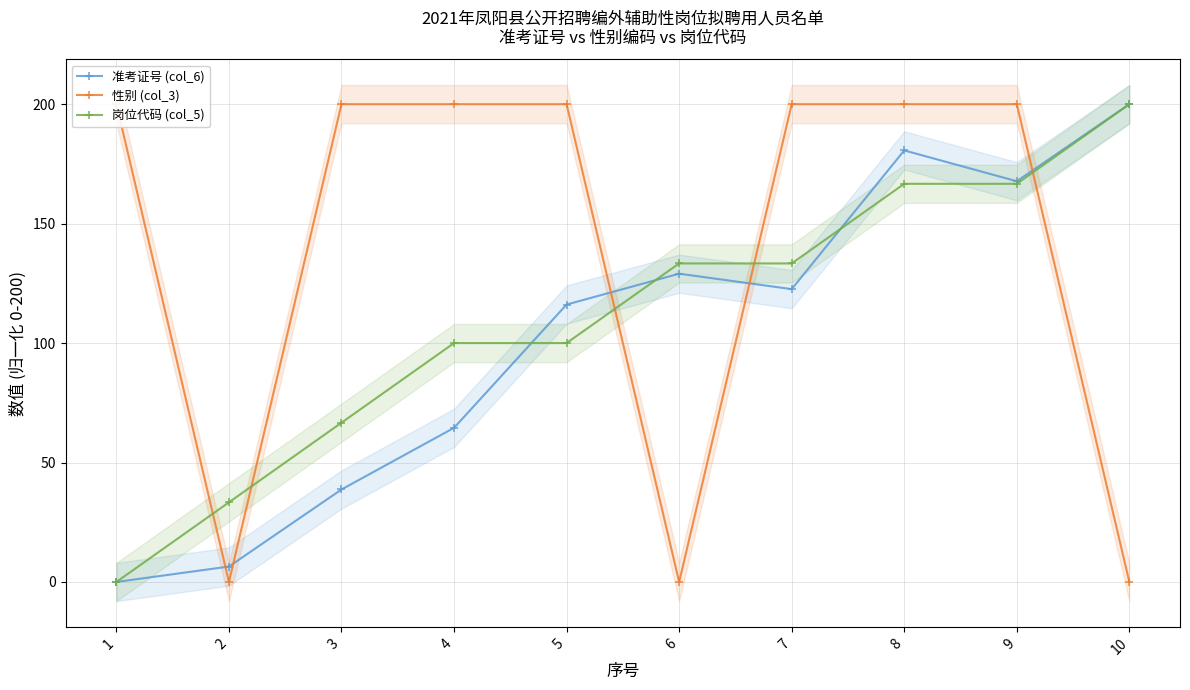

At how many categories does at least one series exceed 103?

9